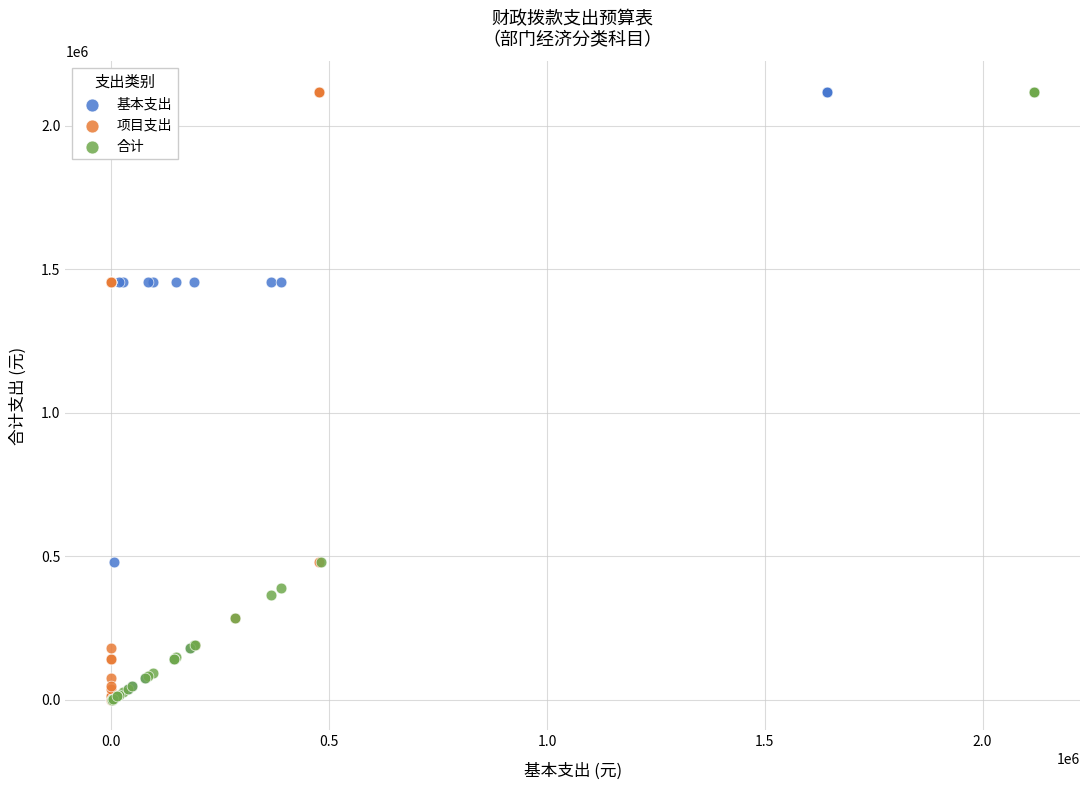

What are all the series names shown in the legend?

基本支出, 项目支出, 合计